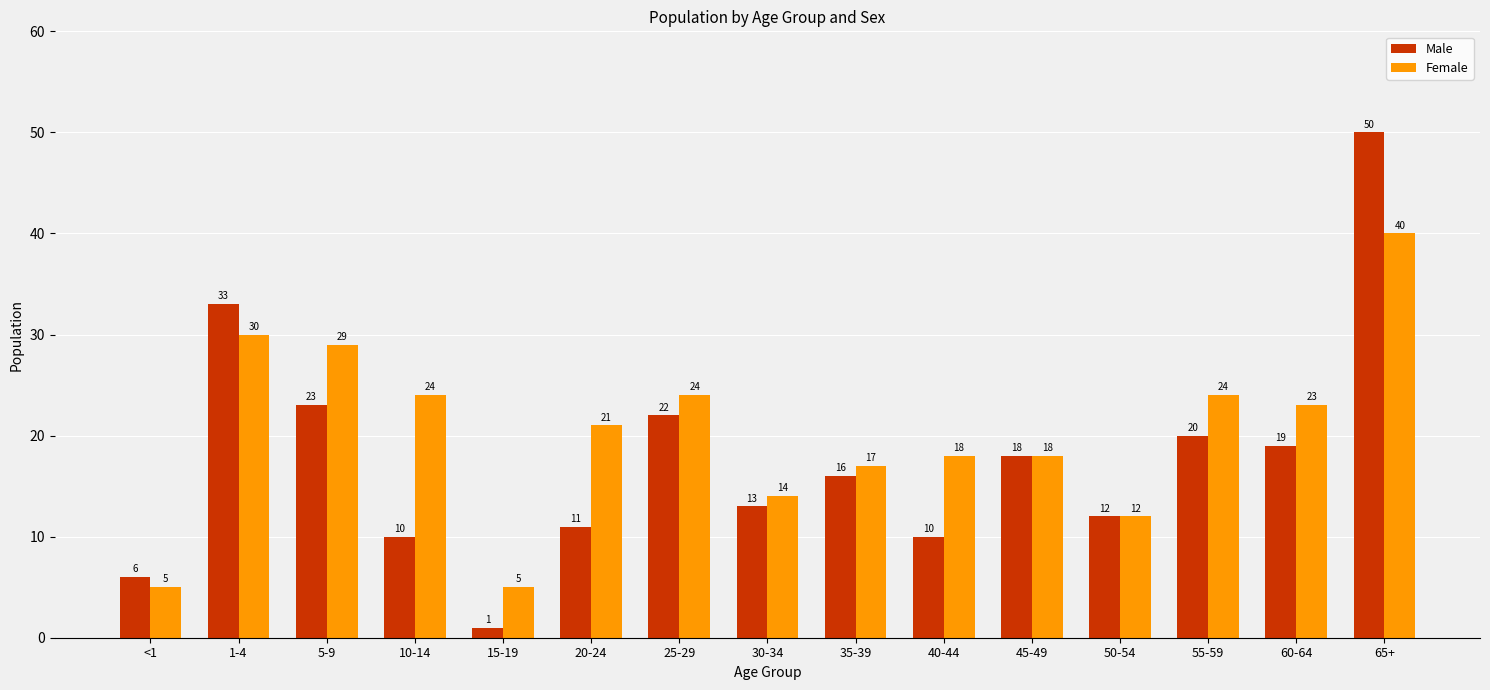

What is the difference between the second highest and second lowest values in the Female series?

25